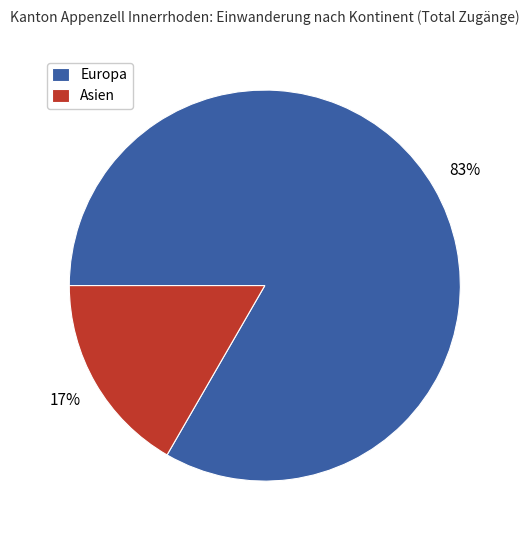

Does Europa account for over 50% of the chart?

Yes